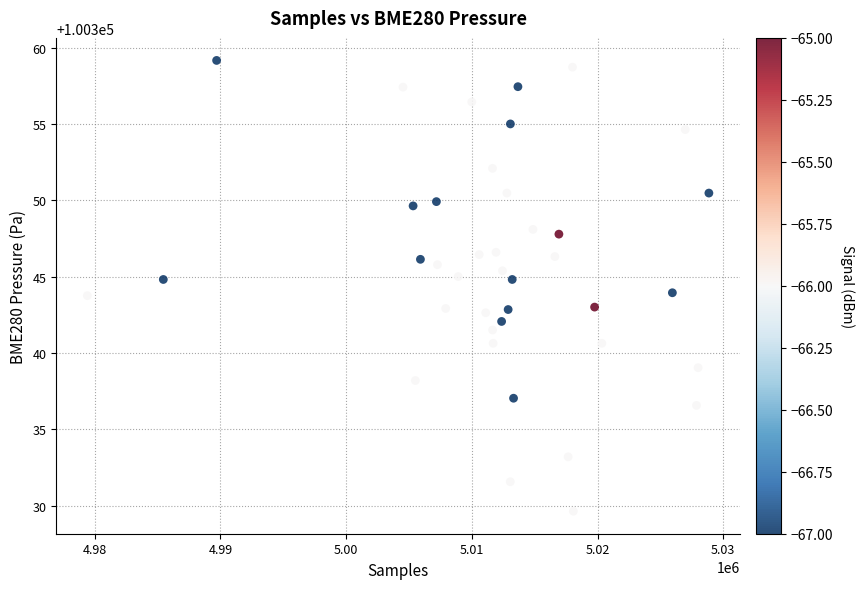

What is the range of X values (max minus min)?

49447.0